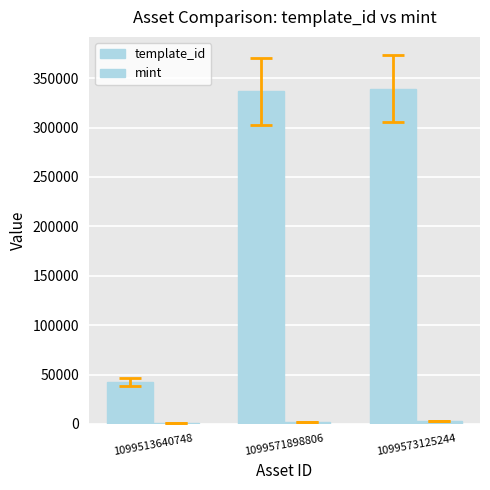

How many data points does each series have?

3